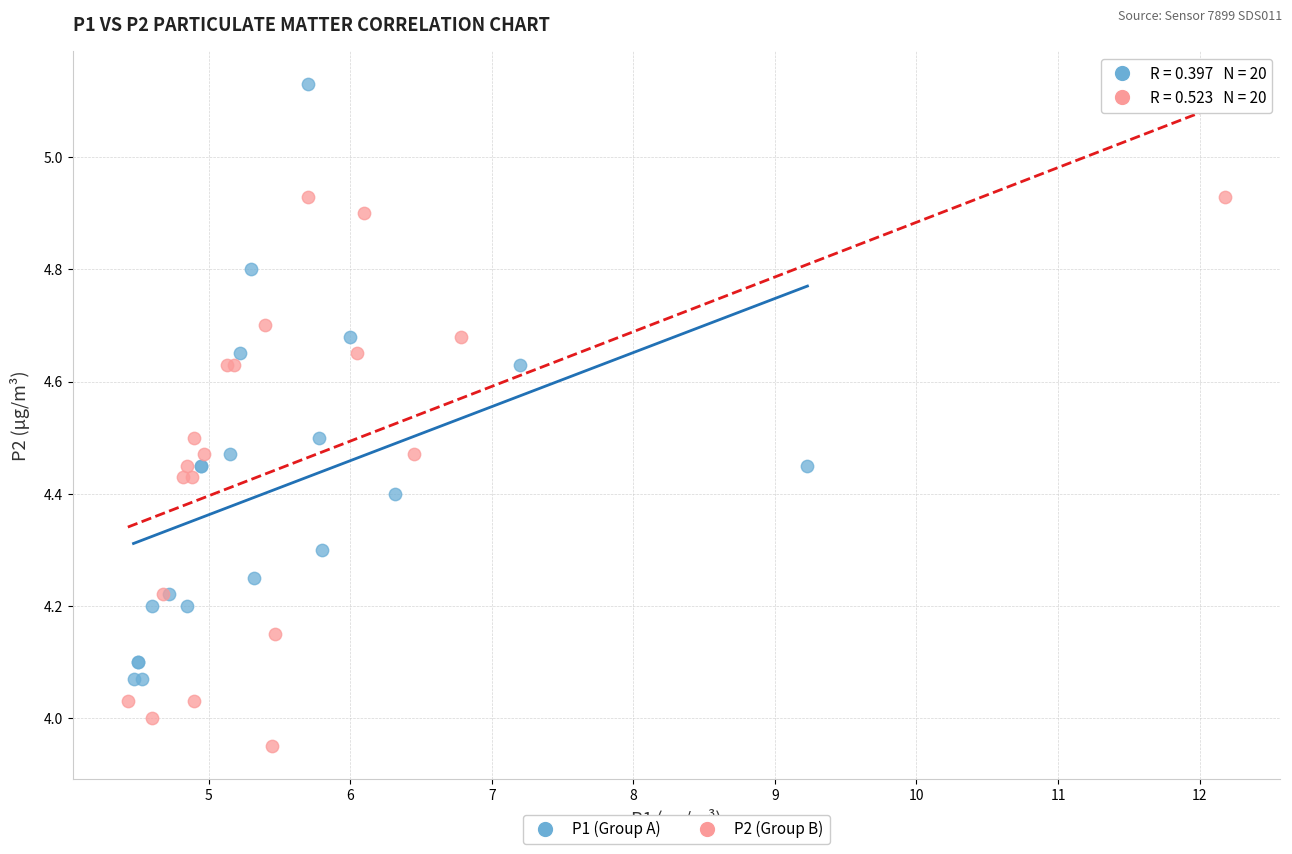

Which series reaches the maximum Y coordinate?

P1 (Group A)